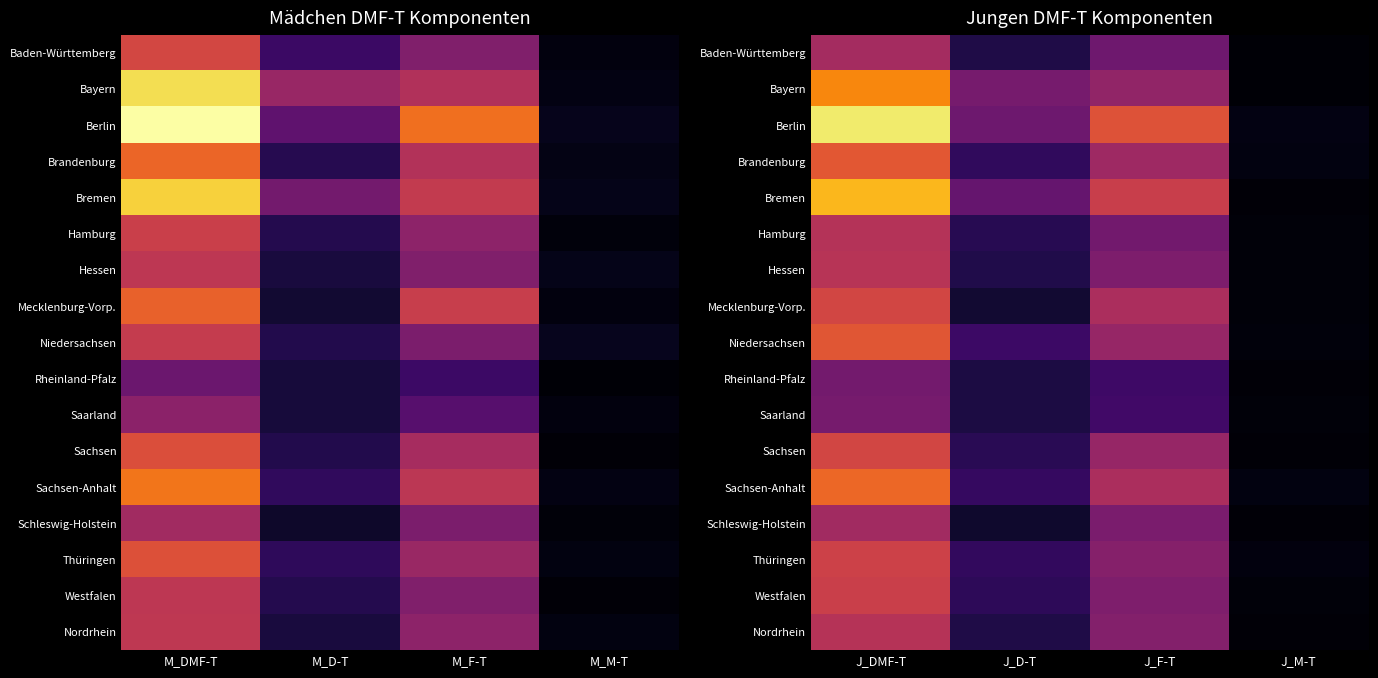

At which label does Niedersachsen reach its peak?

J_DMF-T